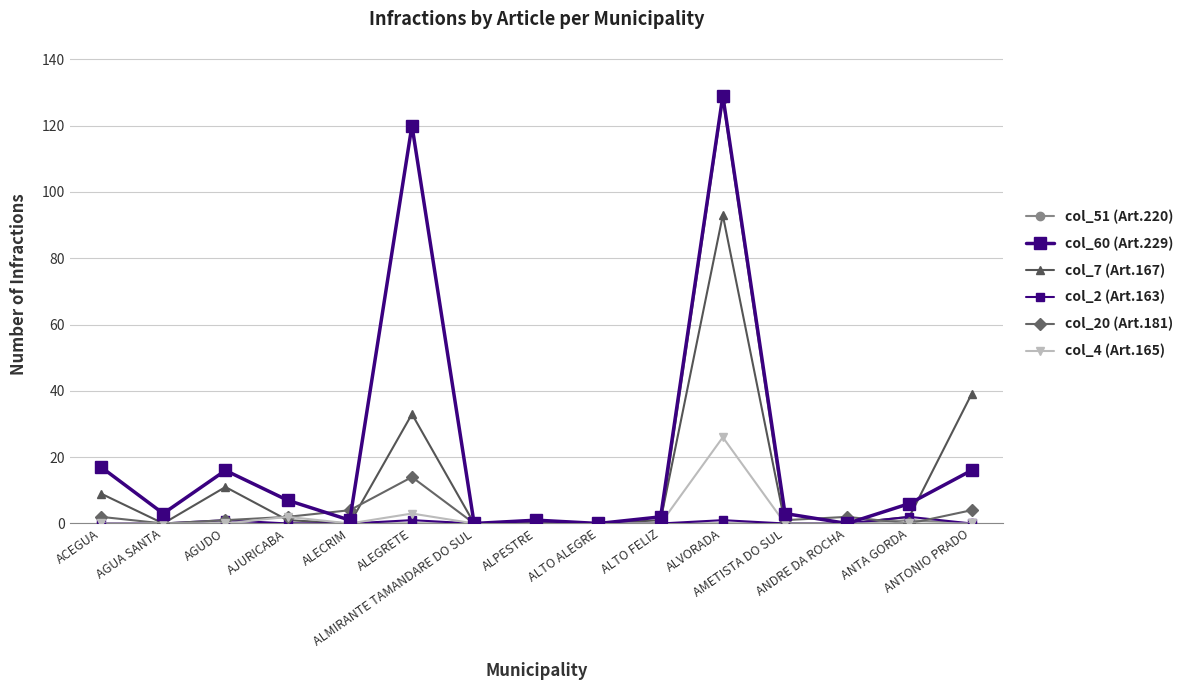

The col_51 (Art.220) series shows 1 at ANTA GORDA. True or false?

True